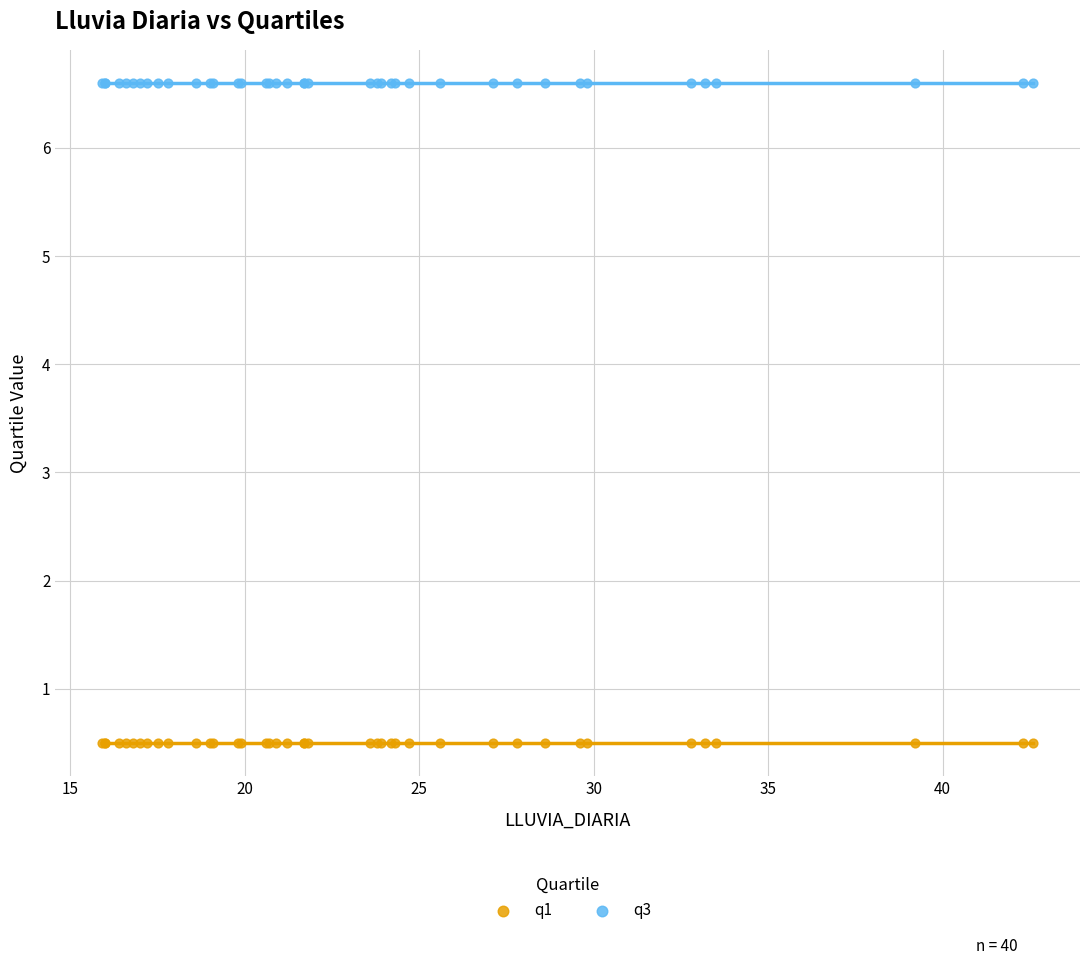

Which series reaches the minimum Y coordinate?

q1